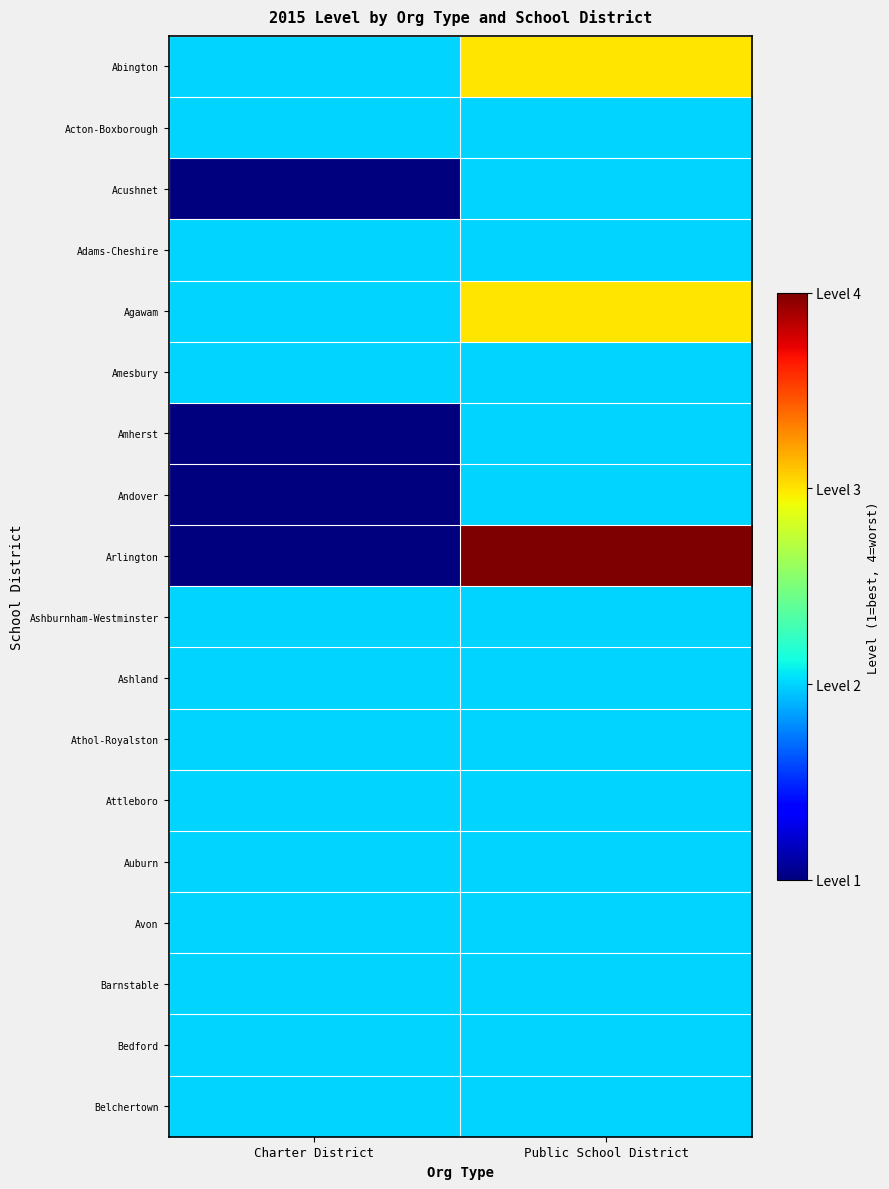

What is the spread (max minus min) of values at Public School District?

2